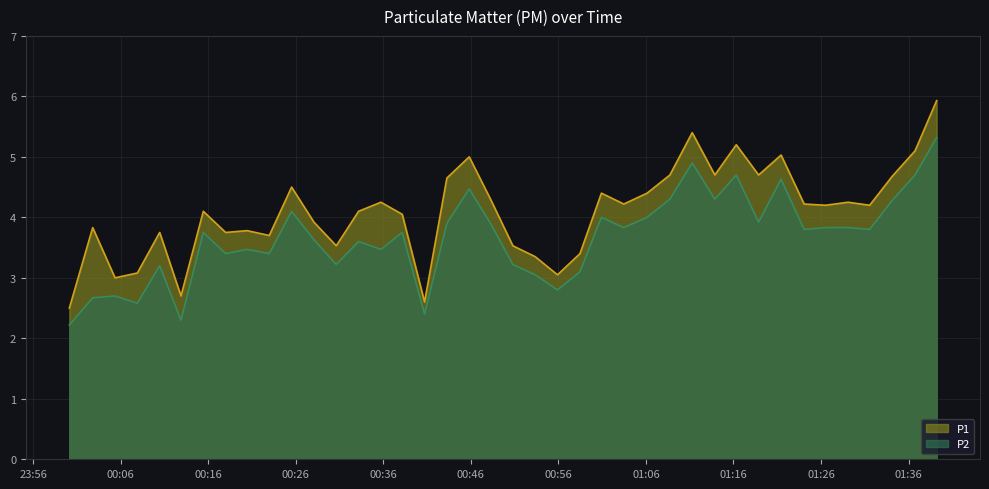

Where is the first local maximum for P2?

2023-05-07T00:05:22